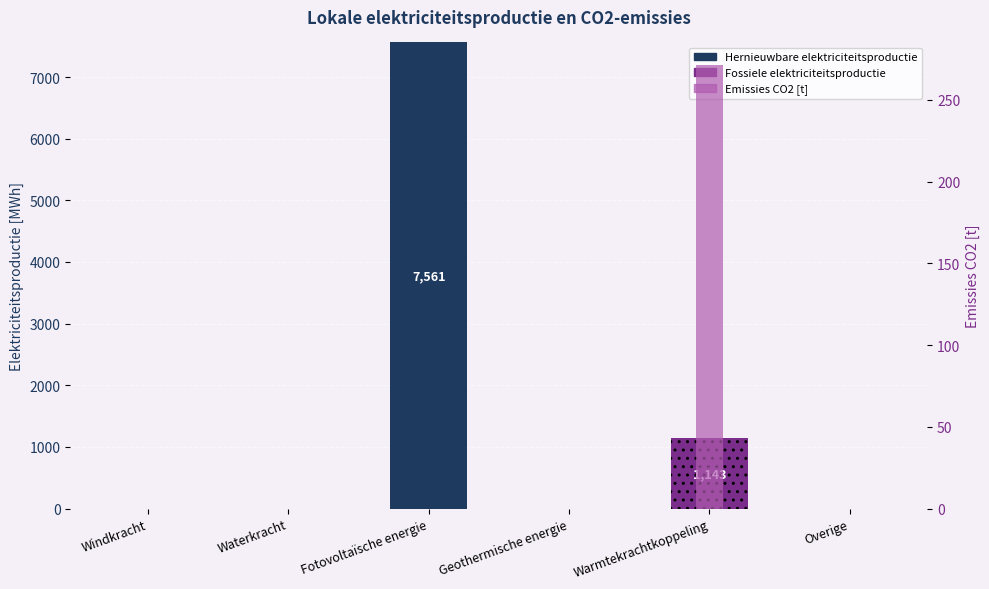

How many groups of bars are there?

6